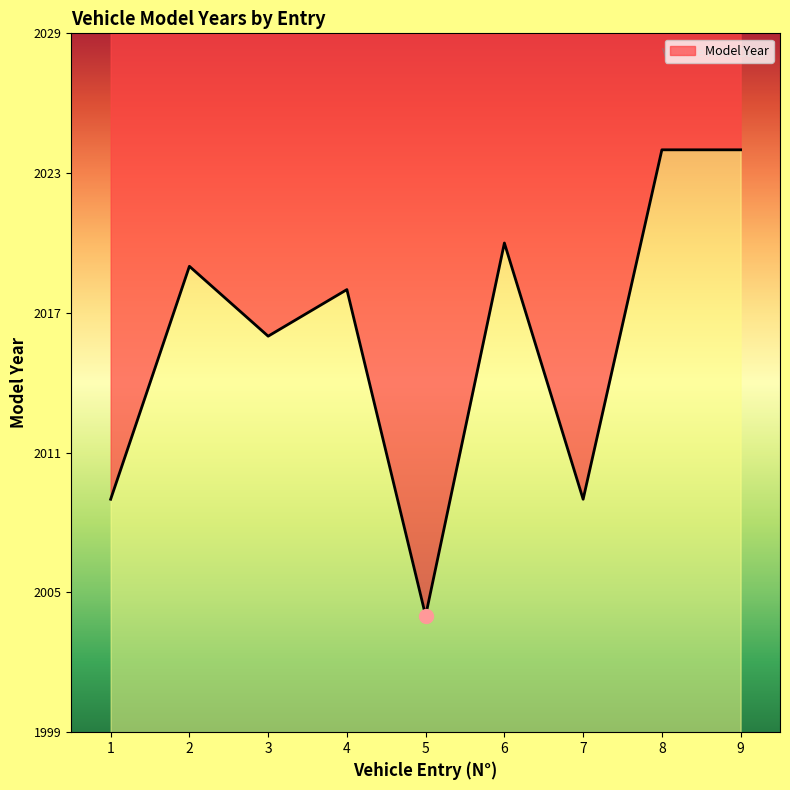

What is the approximate value at 3?

2016